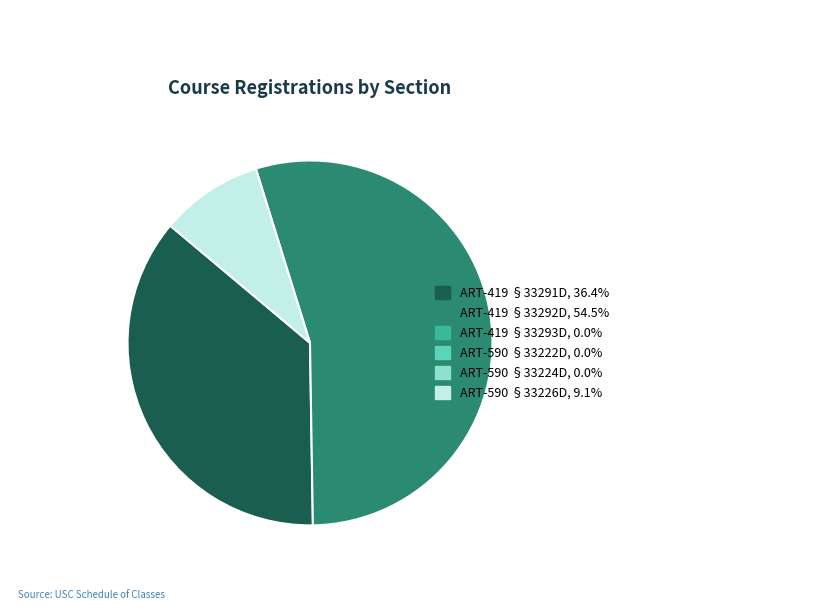

How many segments does this pie chart have?

3